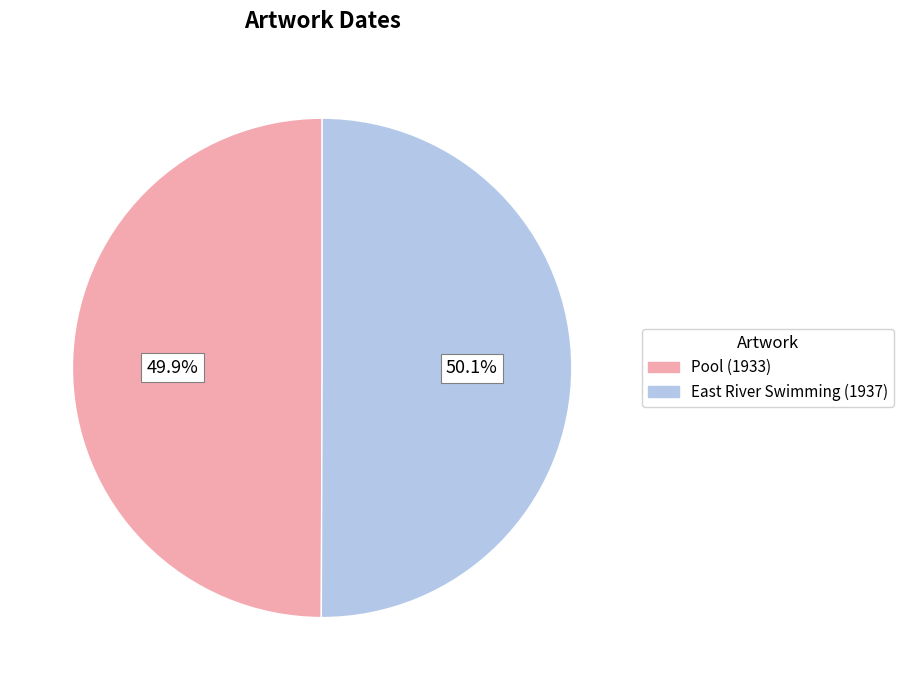

What is the ratio of the value at Pool (1933) to the value at East River Swimming (1937)?

1.0